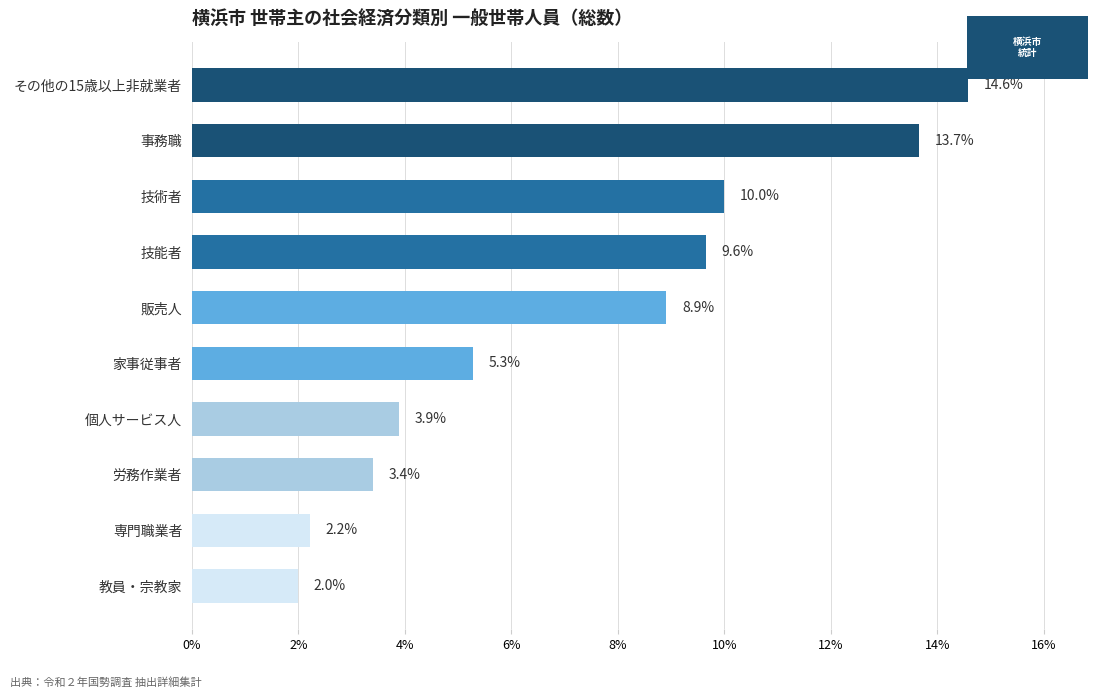

What is the label of the 4th bar from the top?

技能者